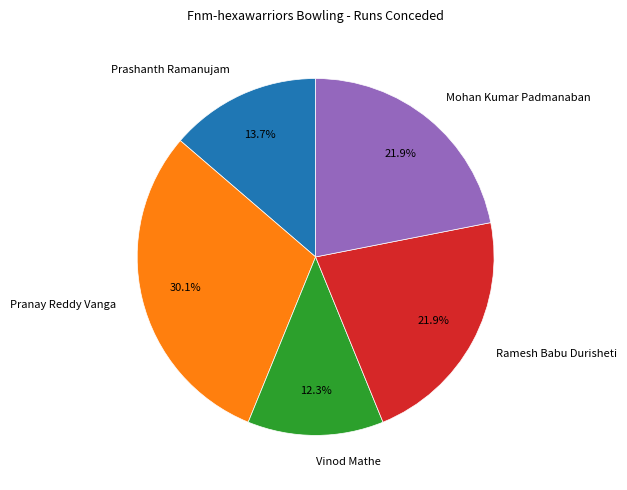

Approximately how many times larger is the value at Prashanth Ramanujam compared to Ramesh Babu Durisheti?

0.6